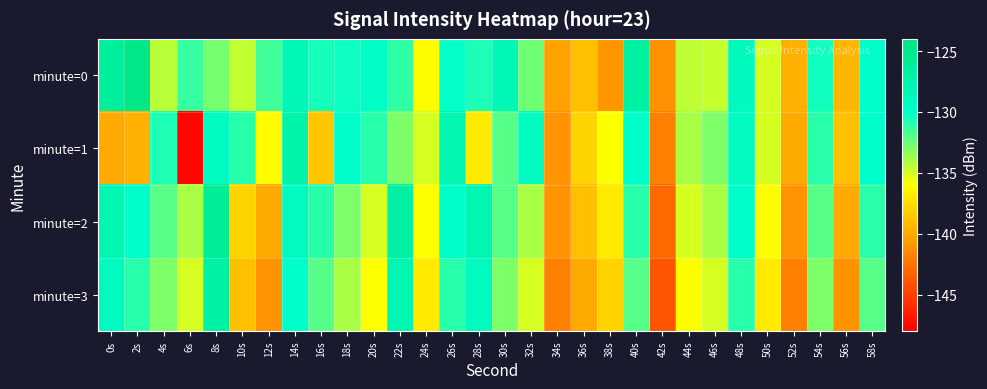

Count the number of categories in the chart.

30